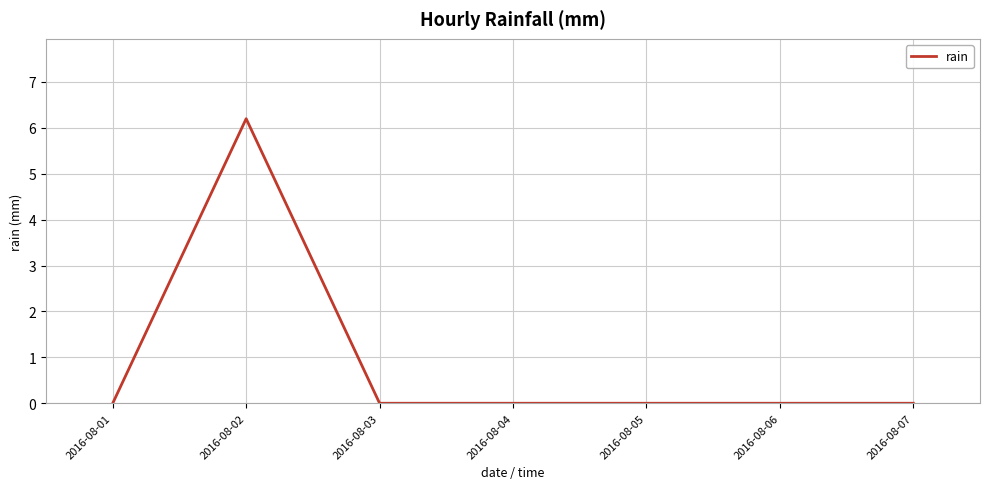

What is the sum of all values?

6.2